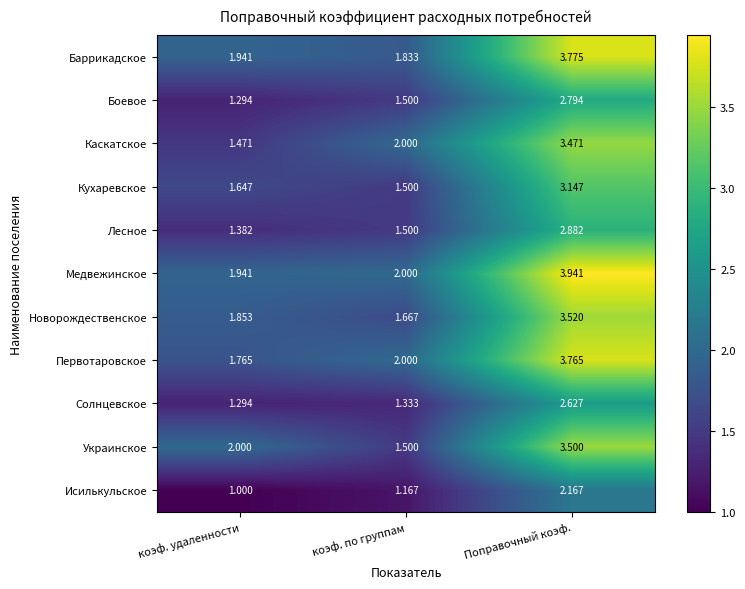

At which label does Исилькульское reach its peak?

Поправочный коэф.